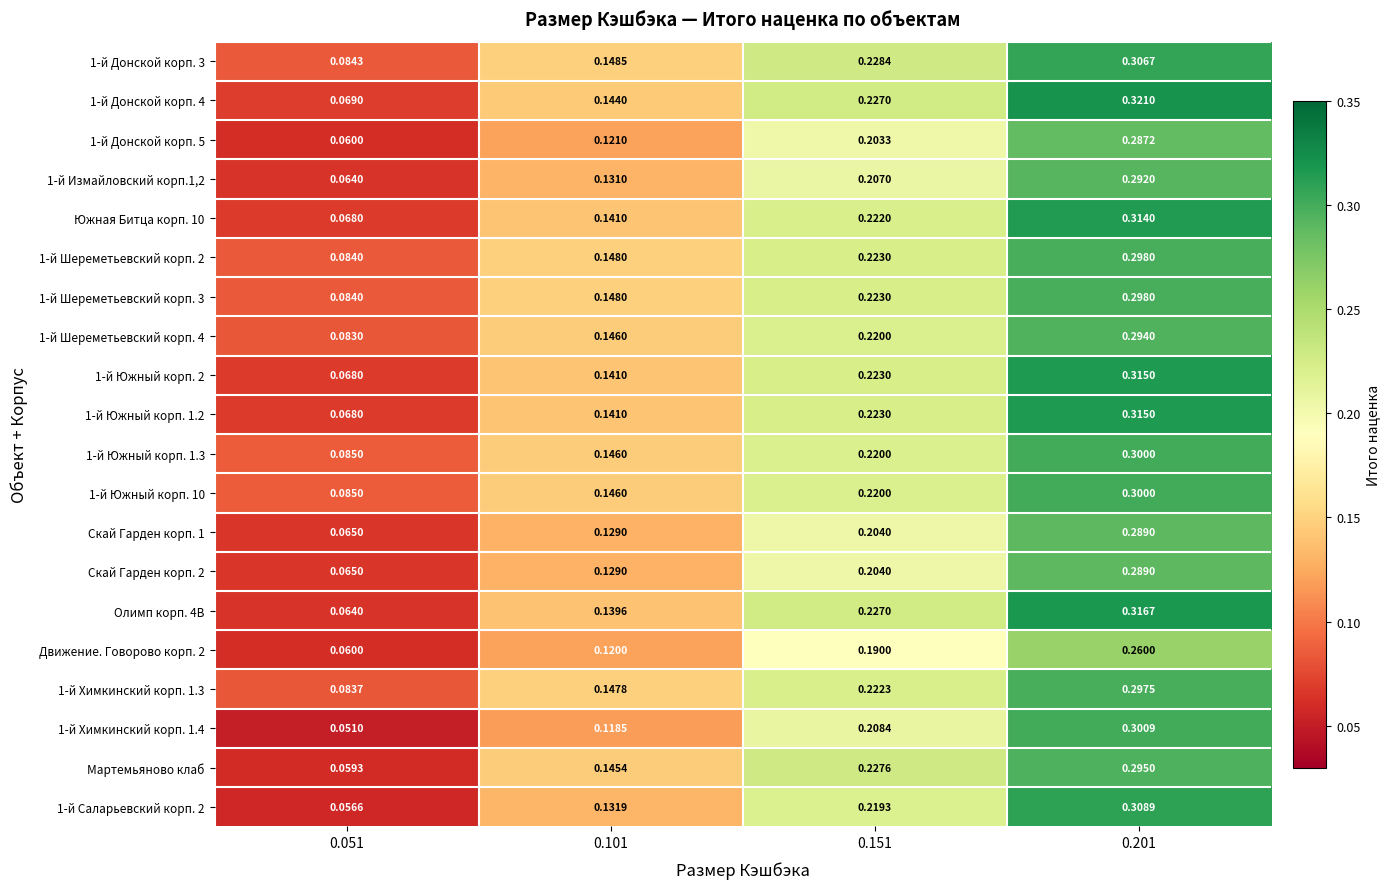

Which series changed the most between 0.051 and 0.101?

Мартемьяново клаб